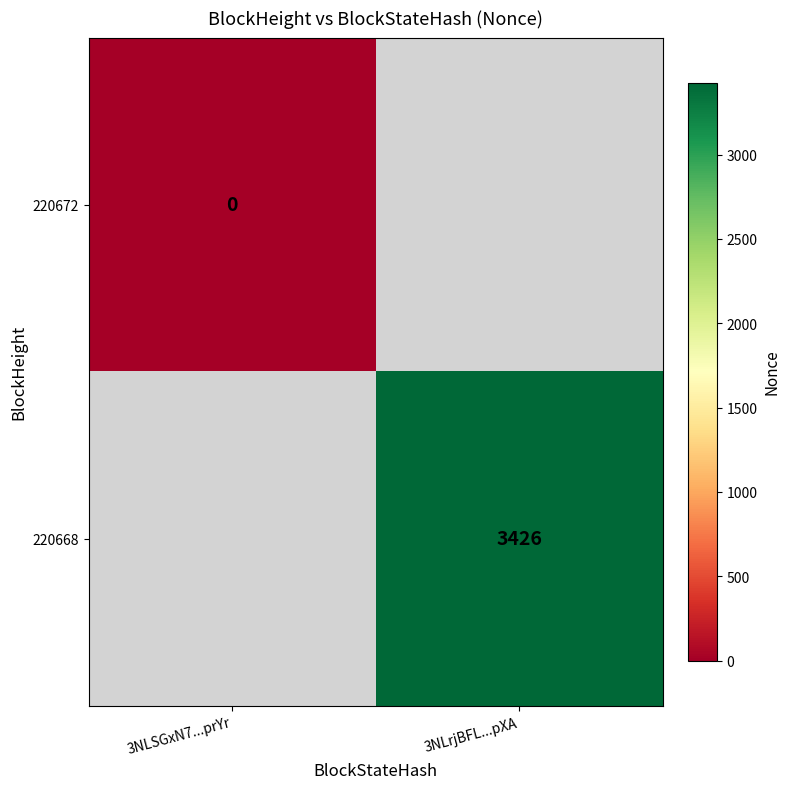

The 220668 series shows 1360 at 3NLrjBFL...pXA. True or false?

False